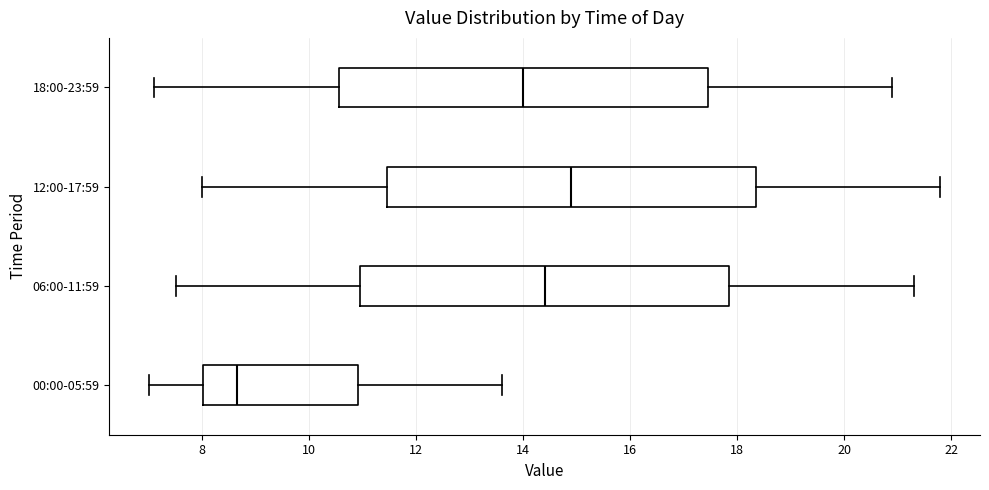

Reading bottom to top, read every box against the x-axis: the position of its median line, the range the box covers, and the ends of its whiskers. The values are not printed on the chart, so give them approximately, as read against the axis.

00:00-05:59: median 8.6, box 8.0 to 11.0, whiskers 7.0 to 13.6
06:00-11:59: median 14.4, box 11.0 to 17.8, whiskers 7.6 to 21.4
12:00-17:59: median 15.0, box 11.4 to 18.4, whiskers 8.0 to 21.8
18:00-23:59: median 14.0, box 10.6 to 17.4, whiskers 7.2 to 21.0